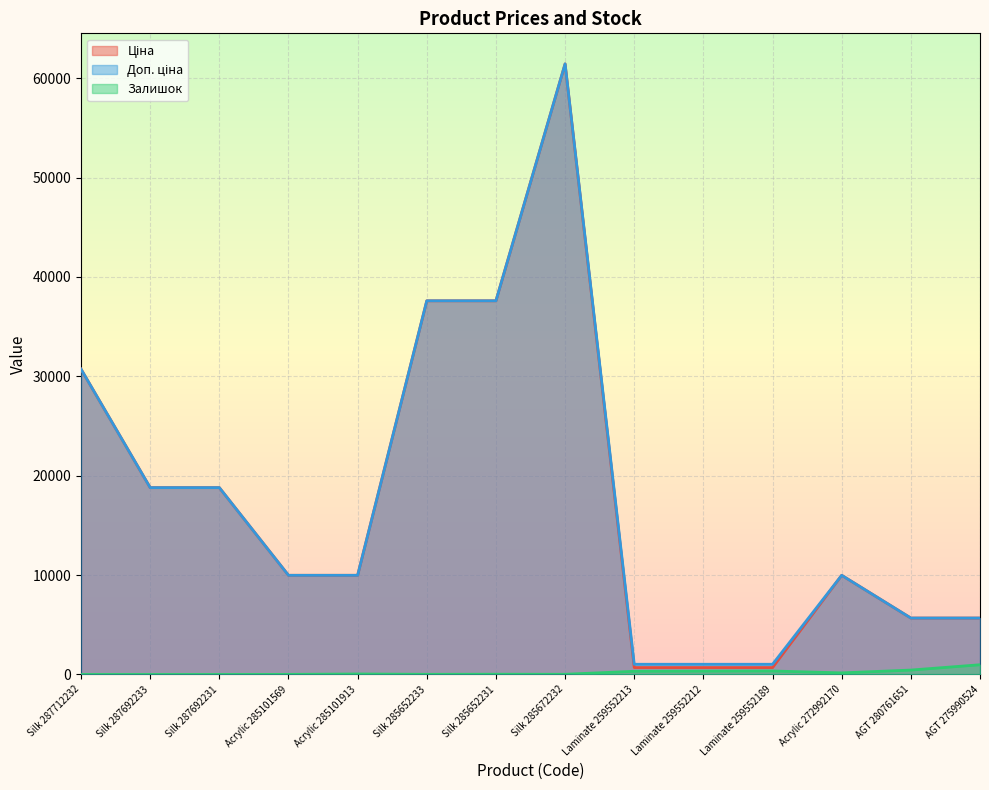

Reading right to left, list all the values displayed in this chart.

Ціна: 5673.8	5673.8	9975.0	693.7	693.7	693.7	61434.3	37593.6	37593.6	9975.0	9975.0	18796.8	18796.8	30717.1
Доп. ціна: 5673.8	5673.8	9975.0	1024.6	1024.6	1024.6	61434.3	37593.6	37593.6	9975.0	9975.0	18796.8	18796.8	30717.1
Залишок: 976.0	441.0	157.0	348.0	335.0	318.0	16.0	23.0	13.0	47.0	7.0	0.0	0.0	0.0